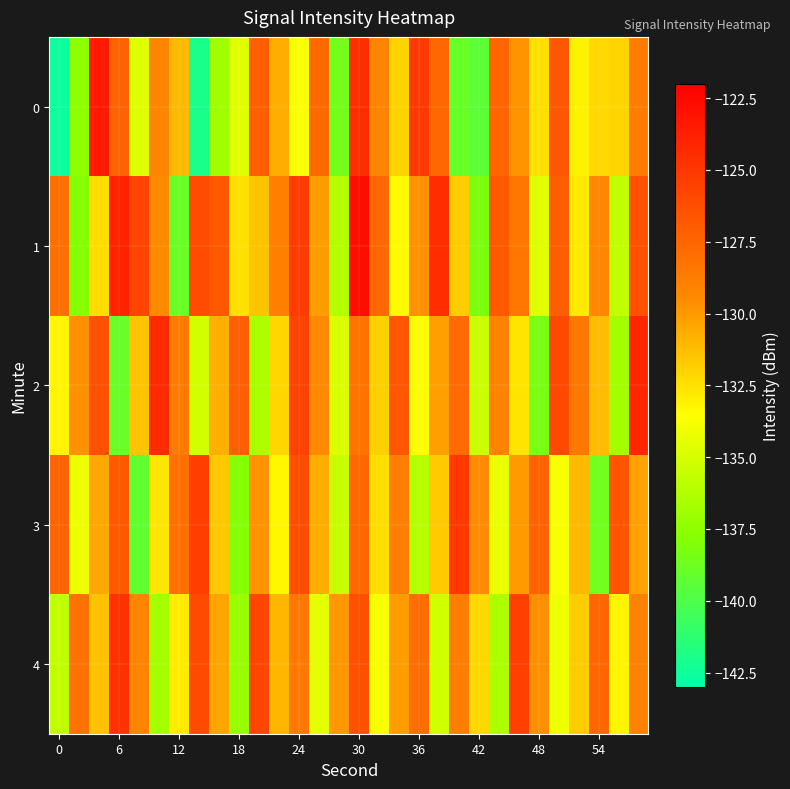

List the series in order of their peak value, highest first.

1, 0, 2, 4, 3